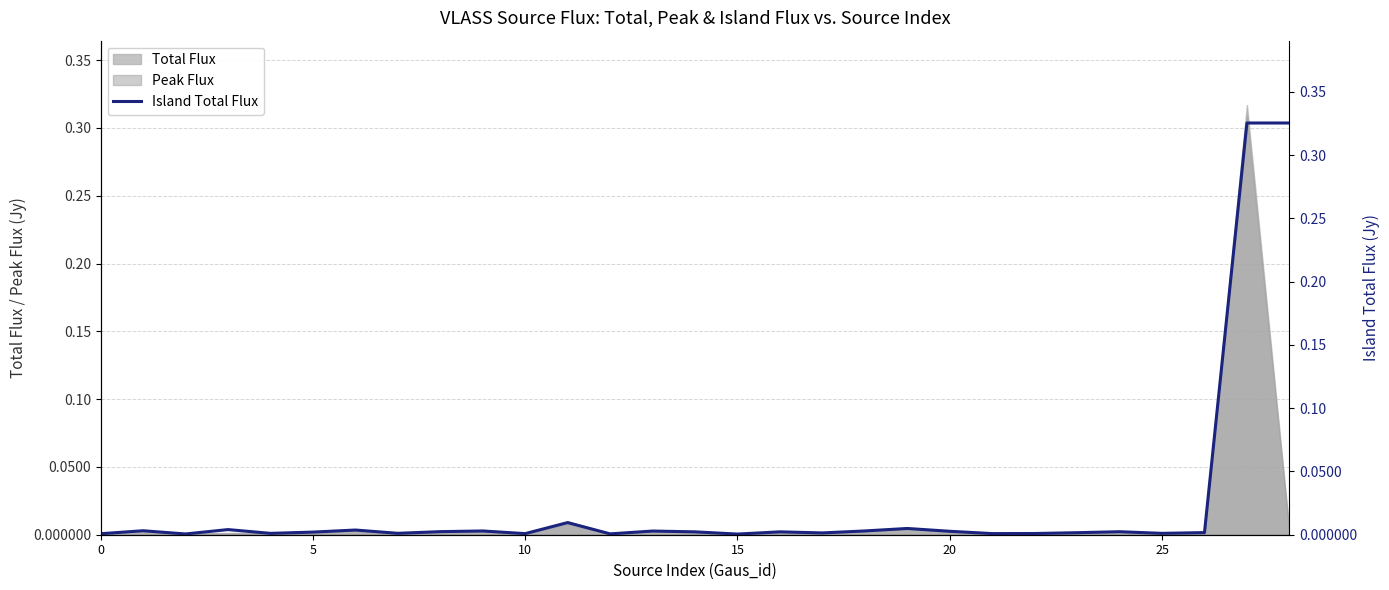

Reading left to right, extract all data points from this chart.

0.0	0.0	0.0	0.0	0.0	0.0	0.0	0.0	0.0	0.0	0.0	0.0	0.0	0.0	0.0	0.0	0.0	0.0	0.0	0.0	0.0	0.0	0.0	0.0	0.0	0.0	0.0	0.3	0.3